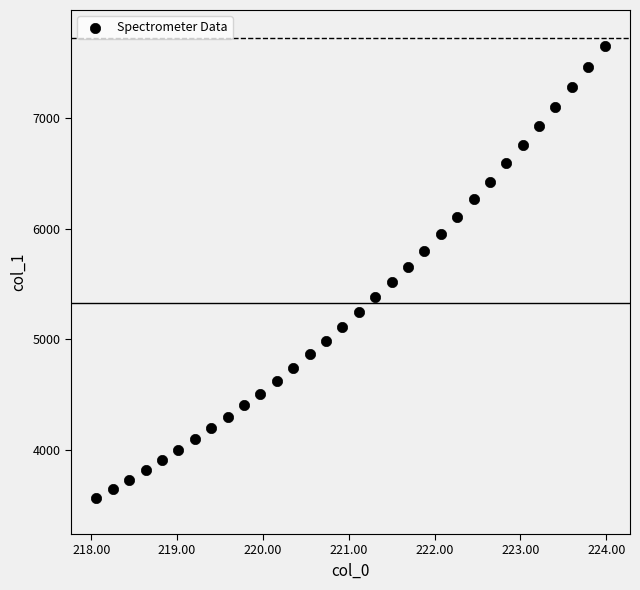

What is the range of Y values (max minus min)?

4081.5